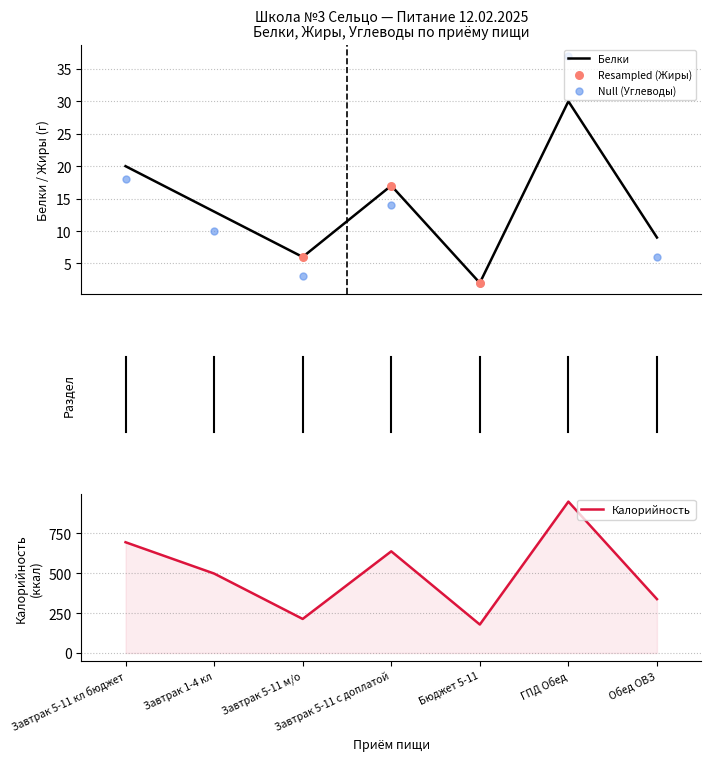

Which series reaches the minimum Y coordinate?

Белки